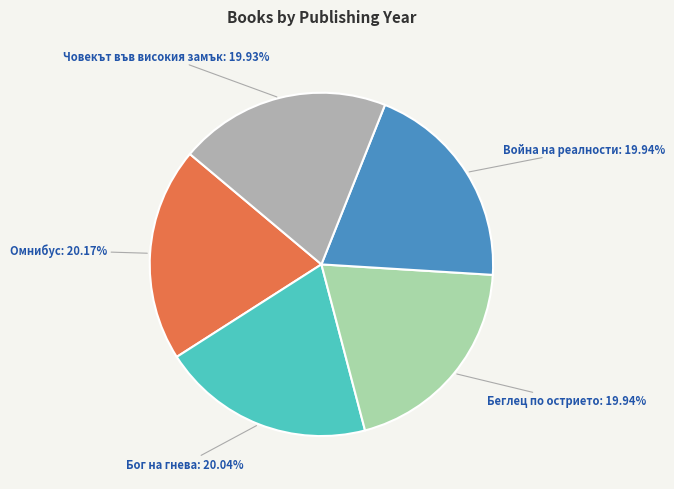

Is there a majority slice in this chart?

No